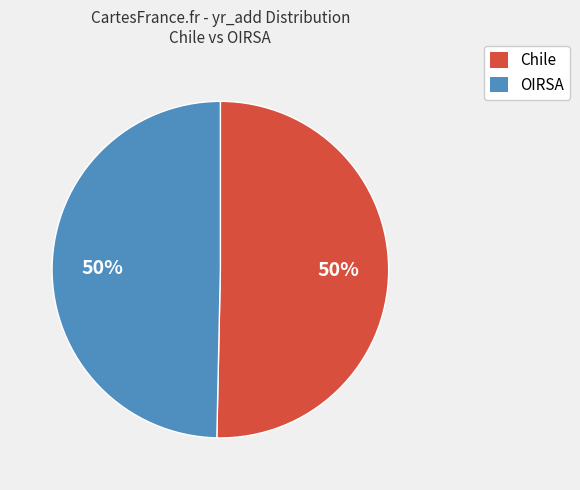

True or false: Chile accounts for 50% of the total.

True